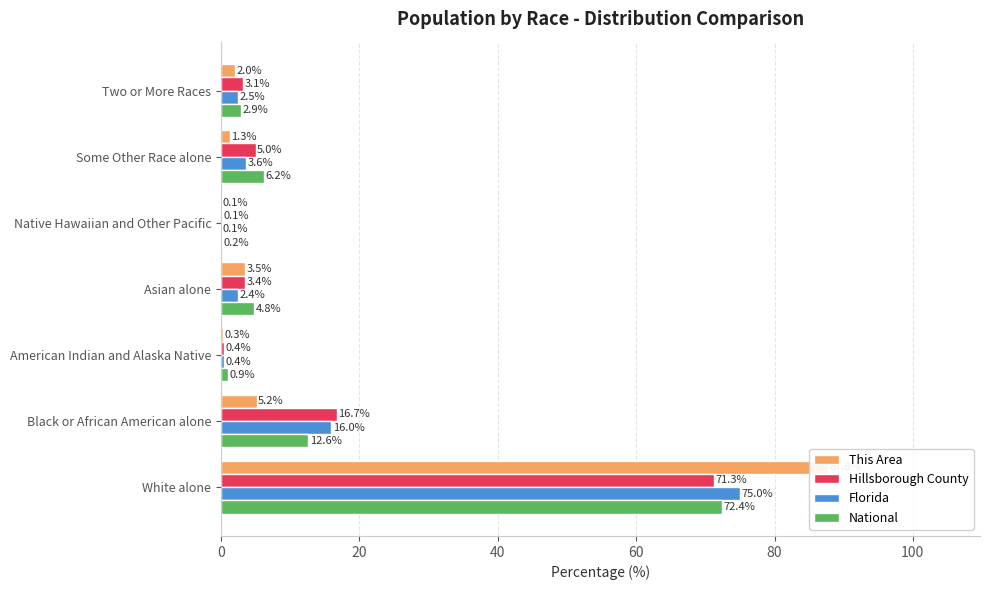

The National series shows 0.0 at Native Hawaiian and Other Pacific. True or false?

False